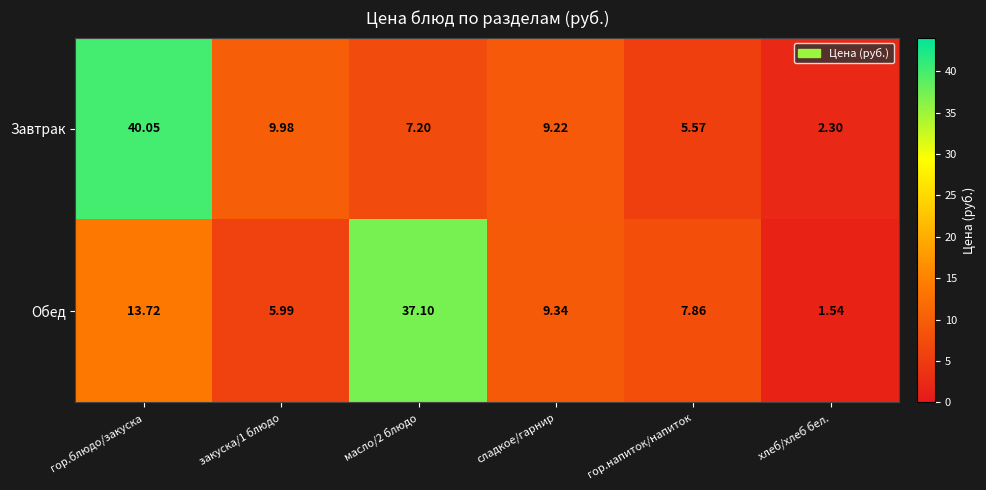

At how many categories does at least one series exceed 7?

5